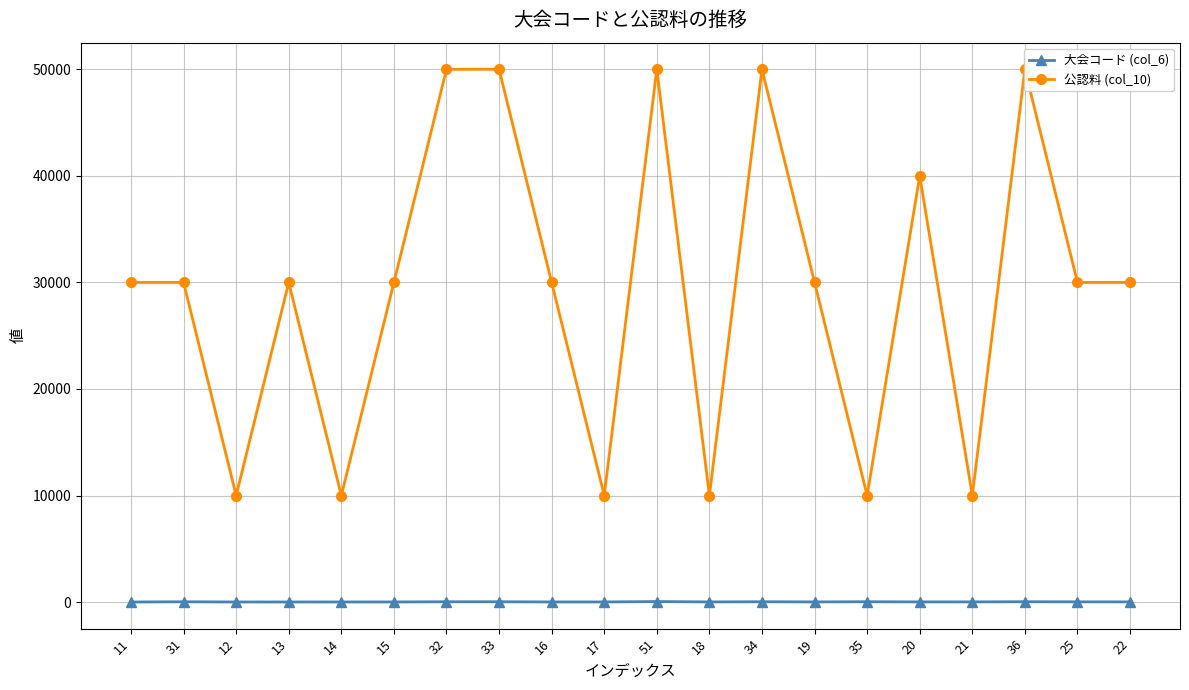

What is the sum of the 大会コード (col_6) values at 15 and 25?

40